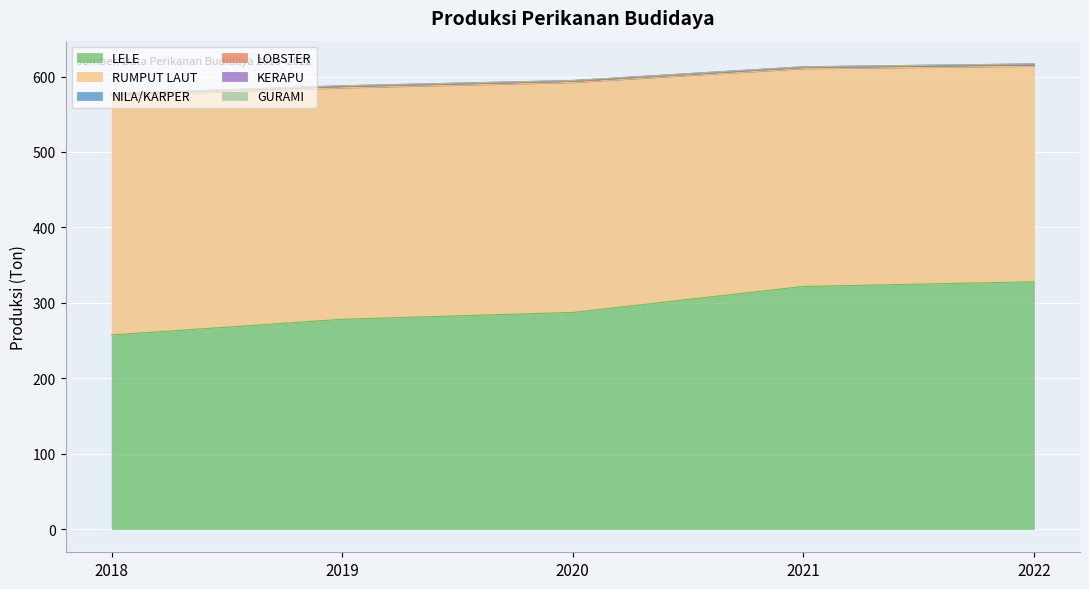

What are all the series names shown in the legend?

LELE, RUMPUT LAUT, NILA/KARPER, LOBSTER, KERAPU, GURAMI